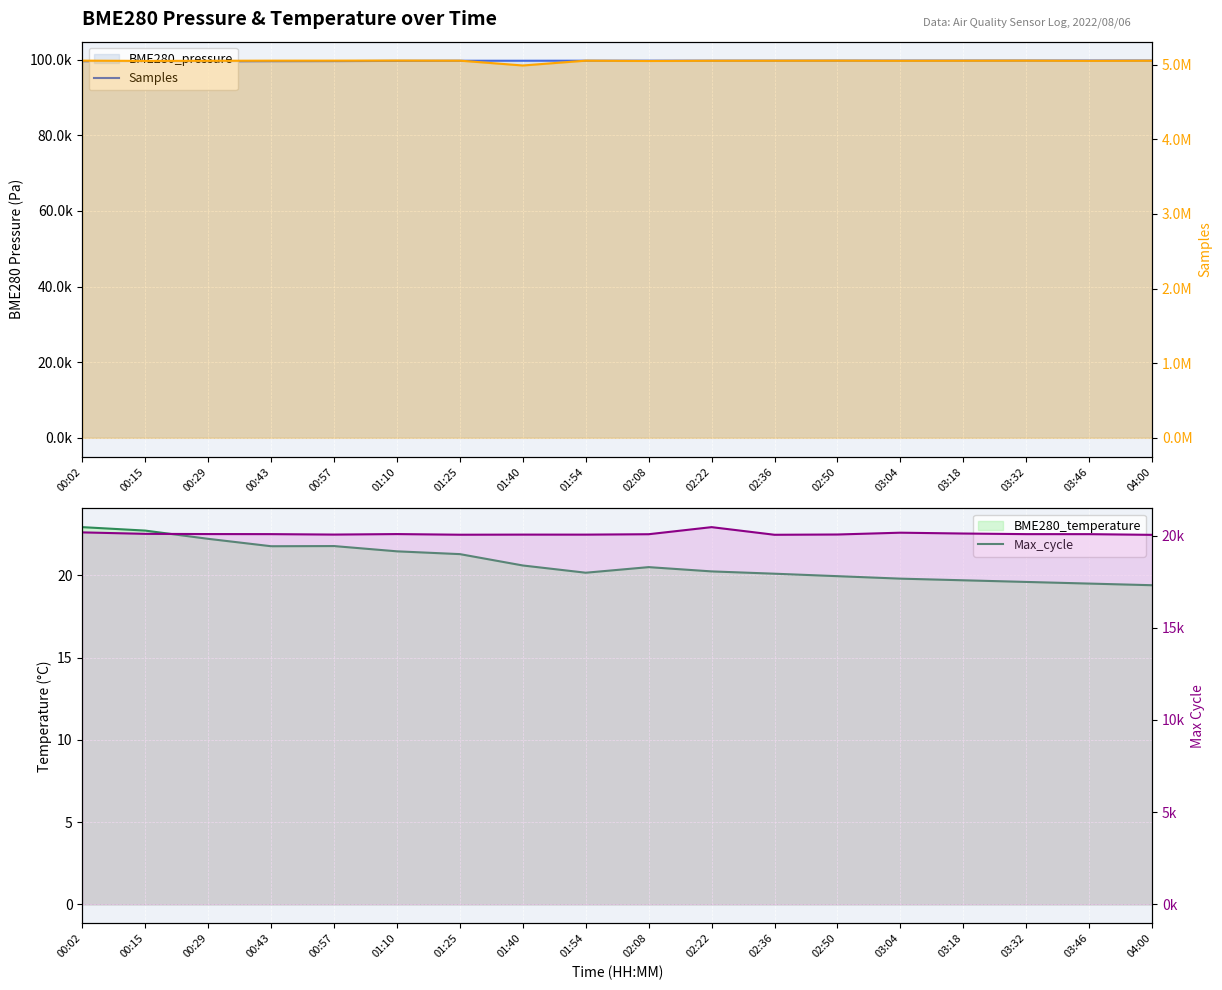

What is the sum of all BME280_pressure values?

1794614.4